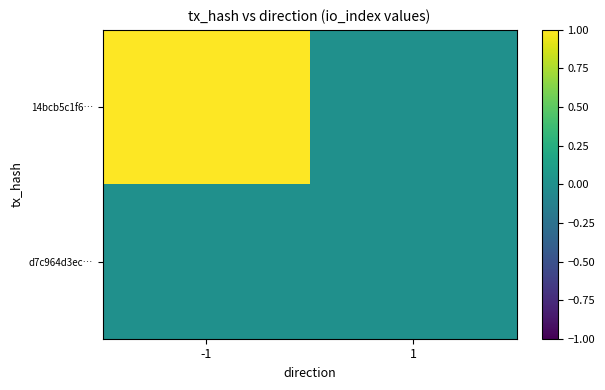

Count the number of data series in this chart.

2